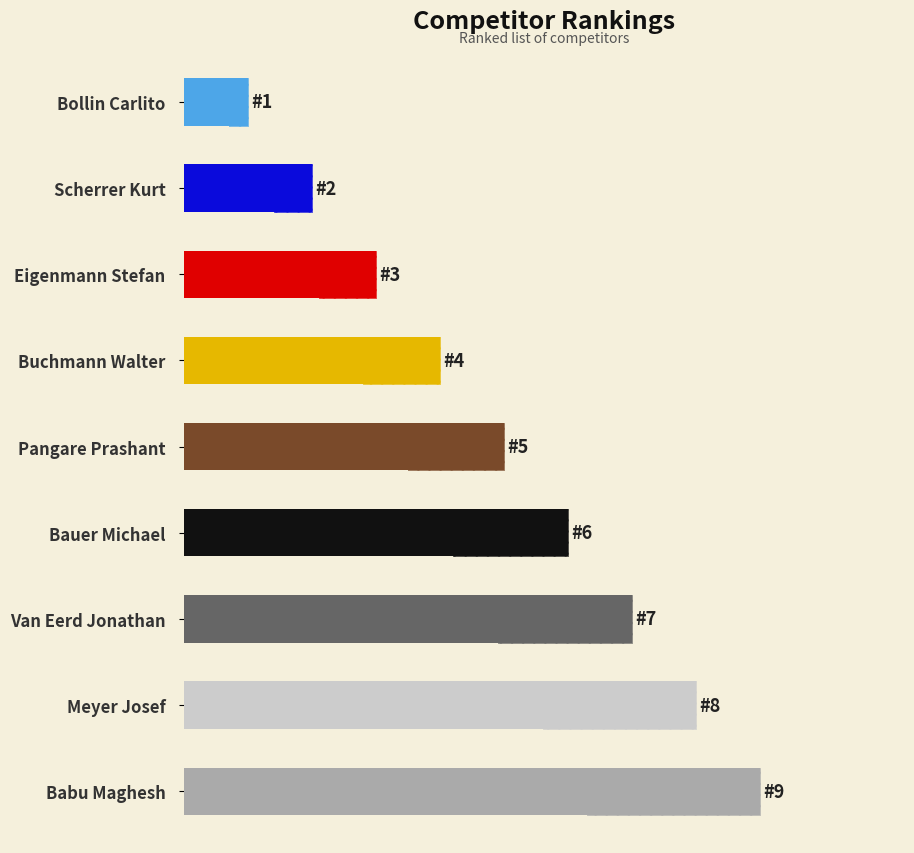

Reading left to right, list all the values displayed in this chart.

1	2	3	4	5	6	7	8	9